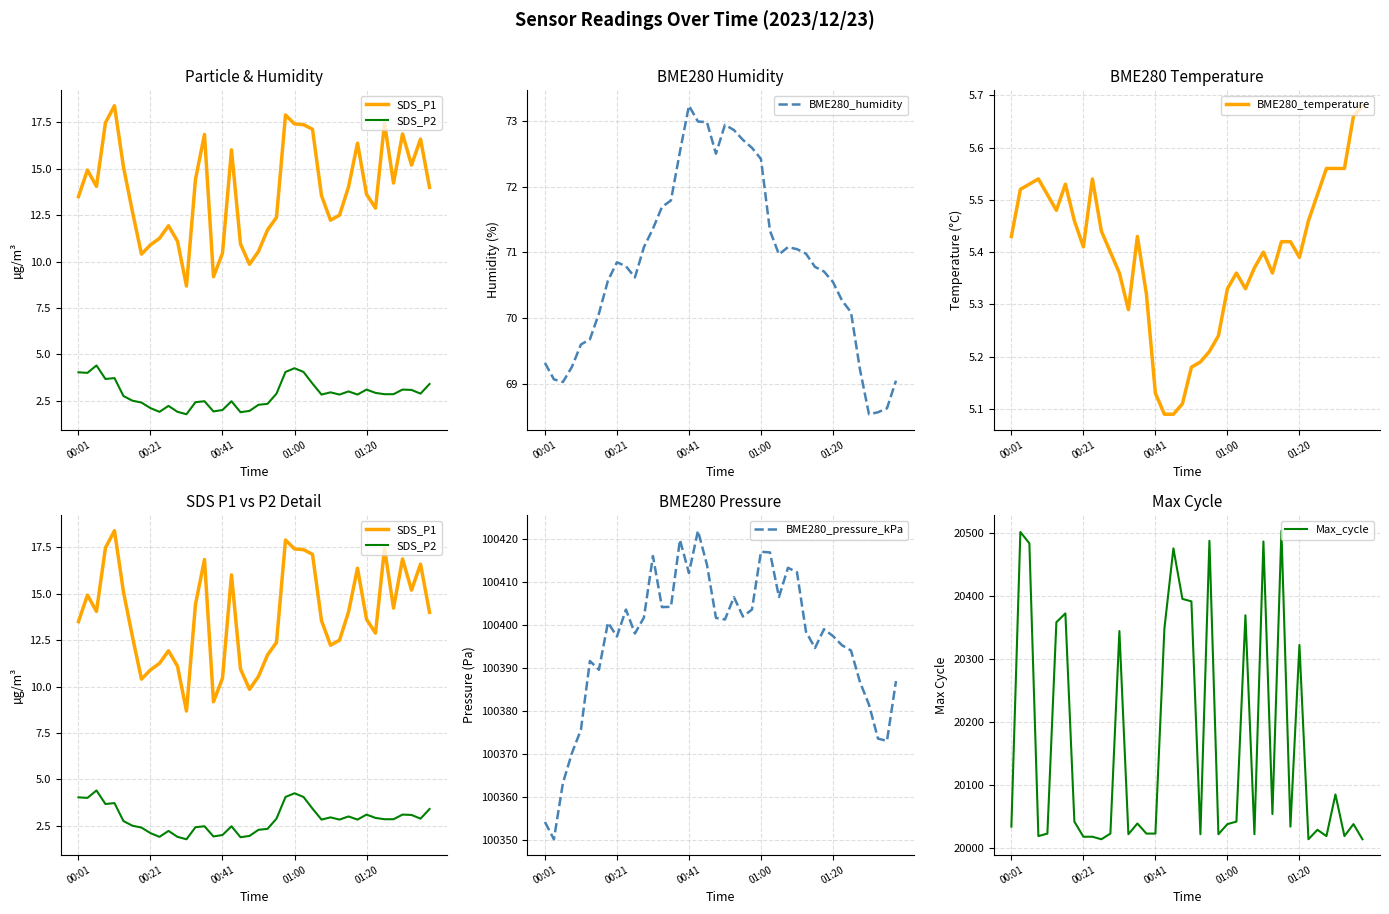

The value of BME280_temperature at 00:41 is 2.8. True or false?

False